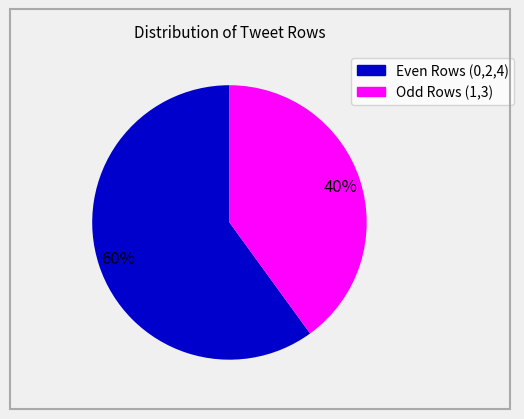

To the nearest percent, what is the average slice percentage?

50%